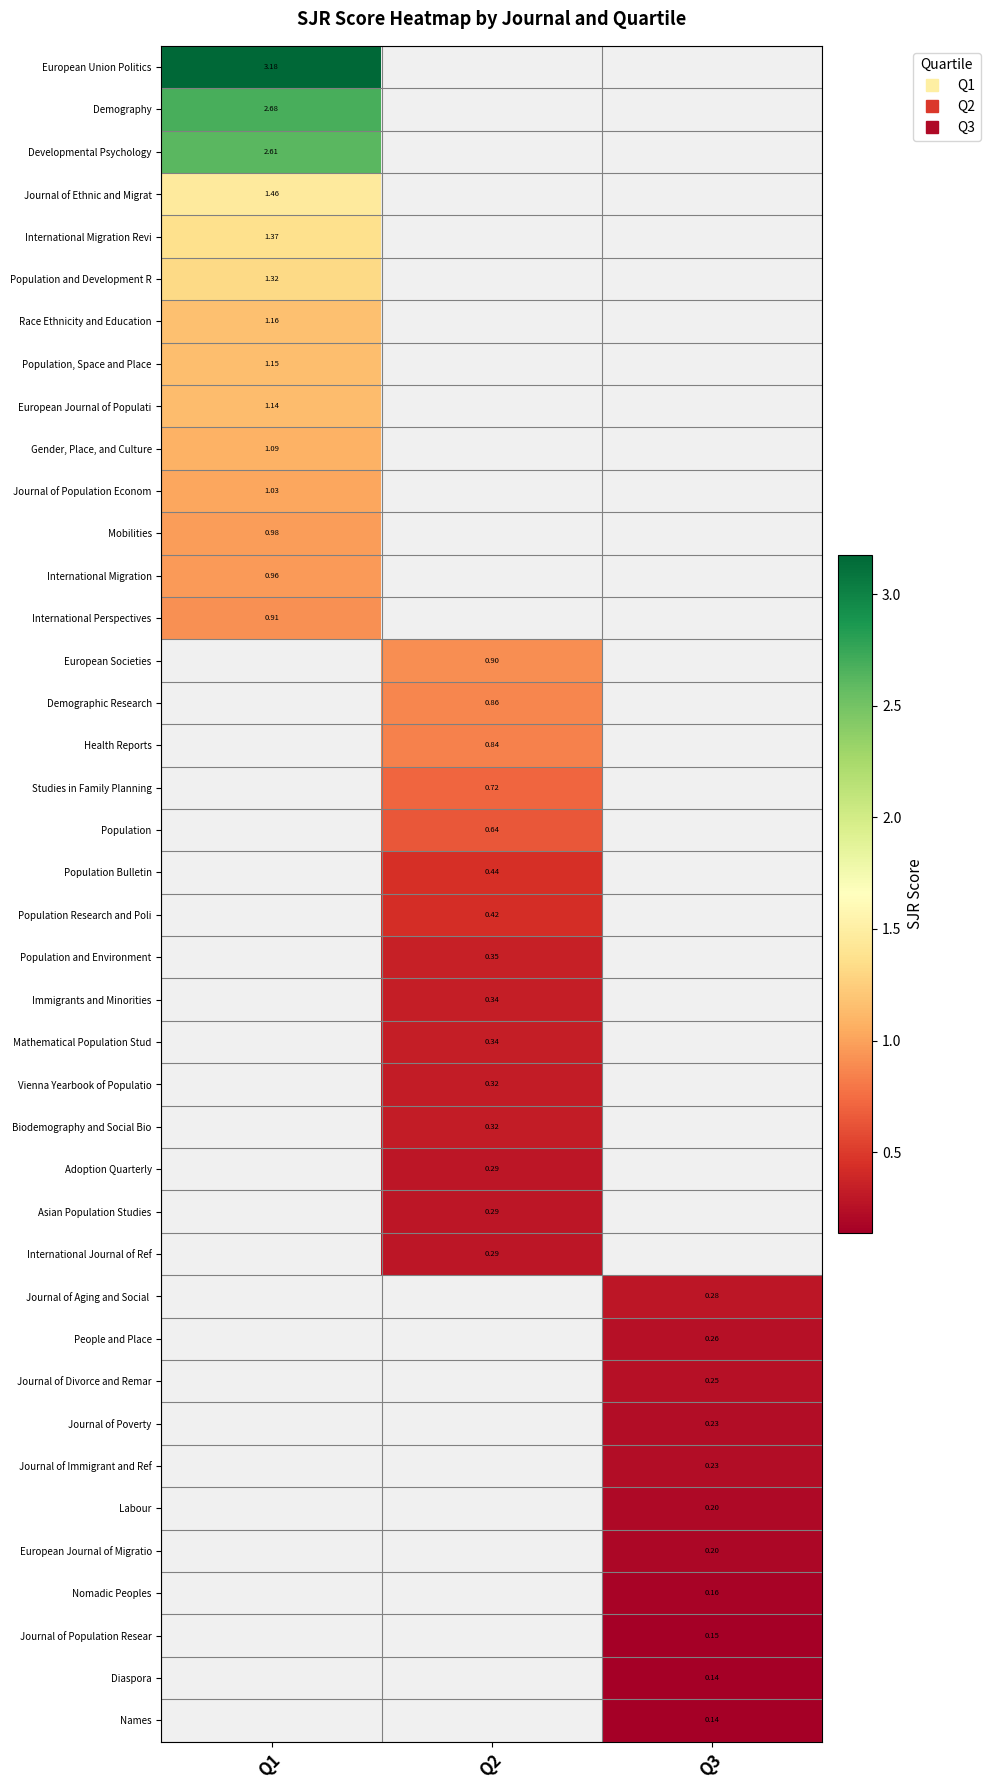

Between Q3 and Q1, which is larger?

Q1